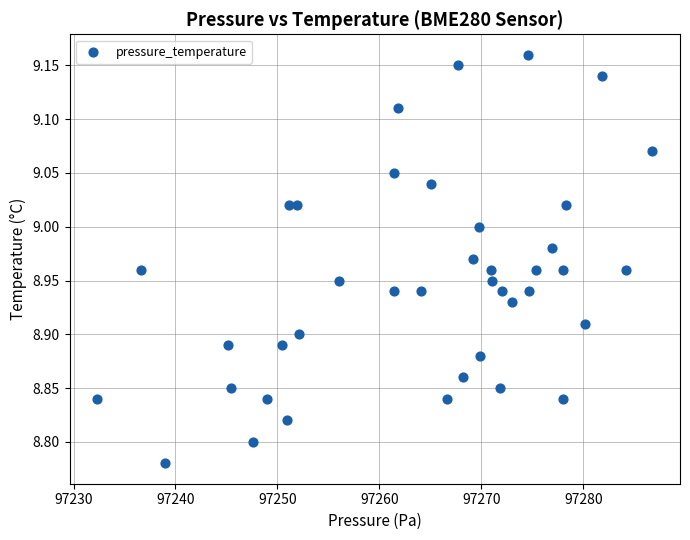

What is the range of X values (max minus min)?

54.4